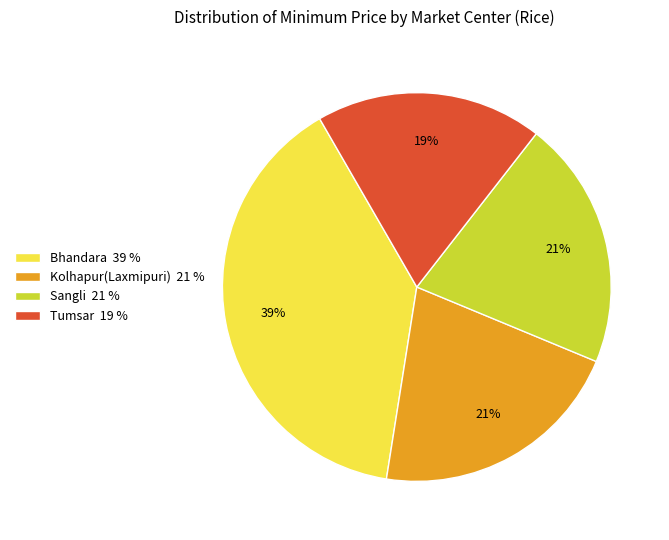

To the nearest percent, what is the difference between the largest and smallest slice percentages?

20%